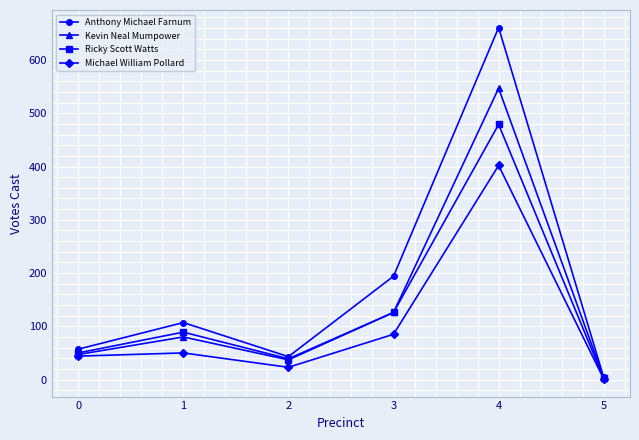

The Michael William Pollard series shows 191 at 4. True or false?

False